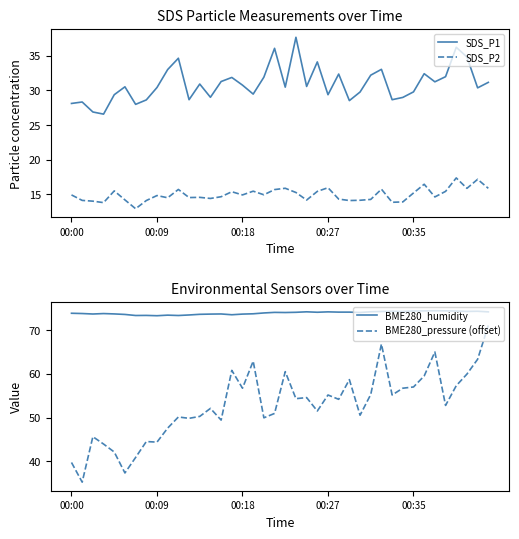

What is the maximum value for SDS_P2?

17.4